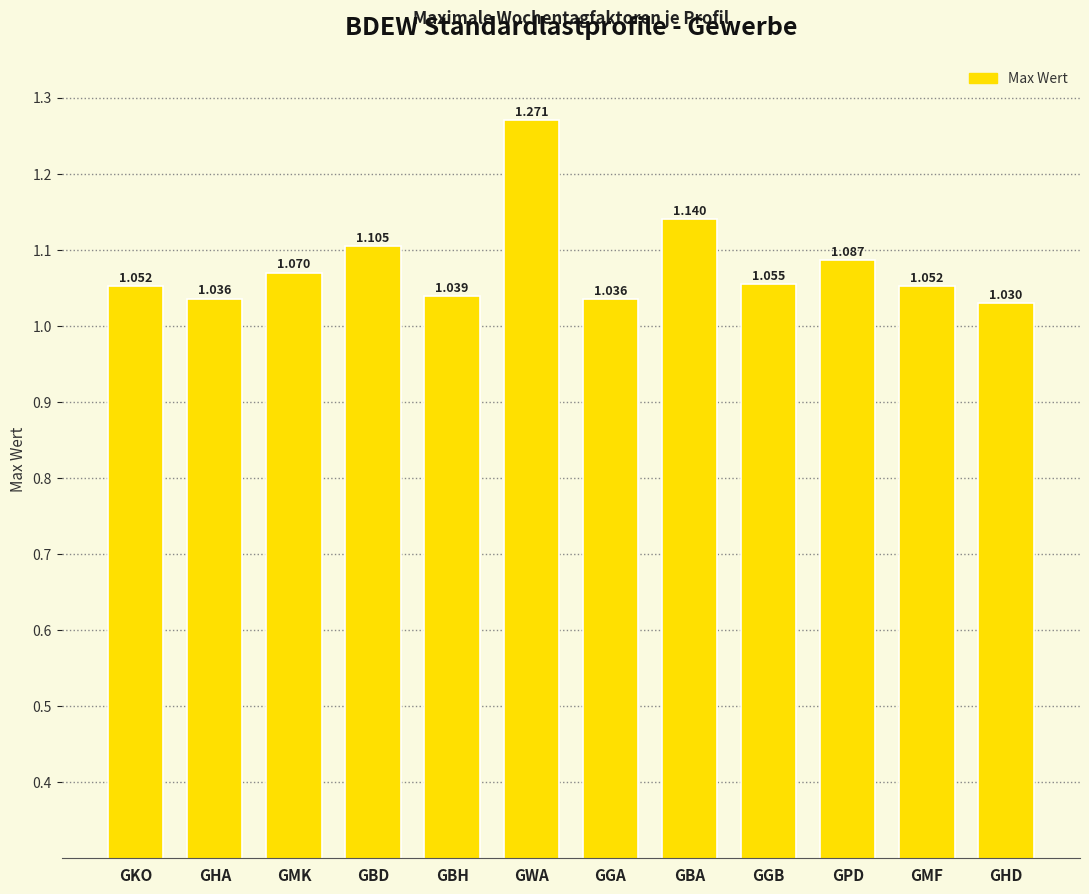

What is the label of the 4th bar from the left?

GBD